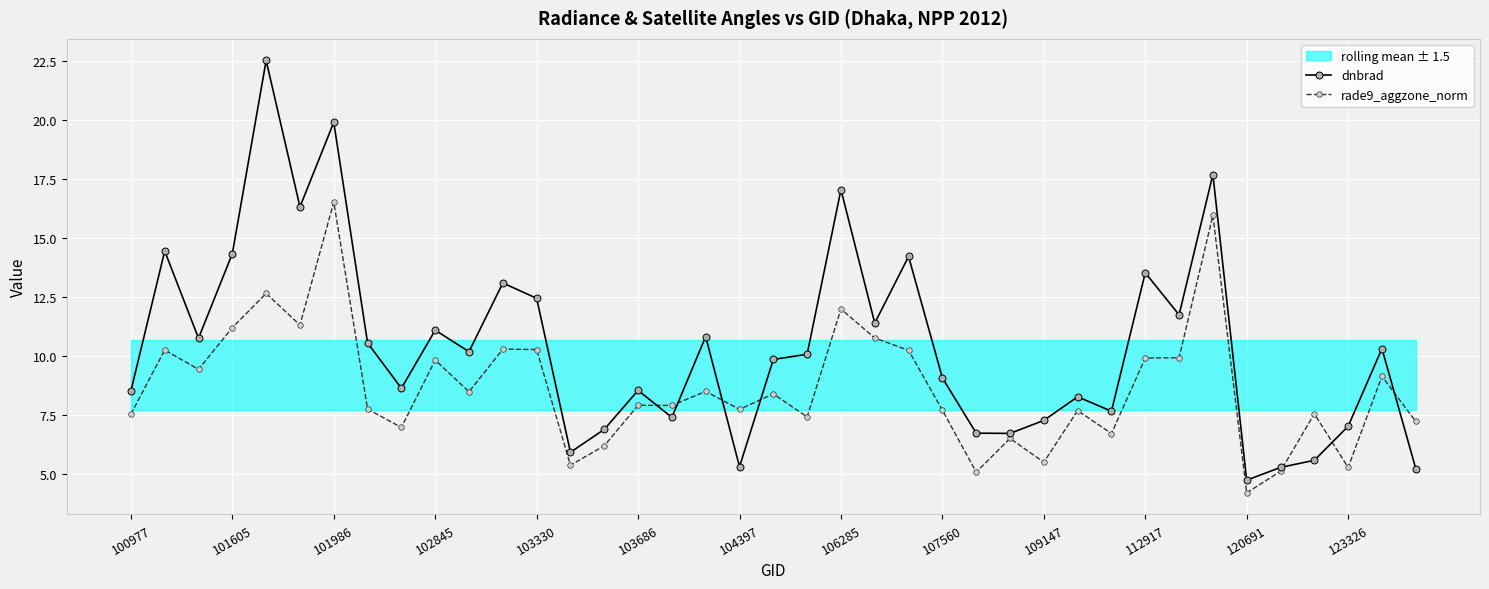

Is it true that dnbrad equals 12.9 at 100977?

False